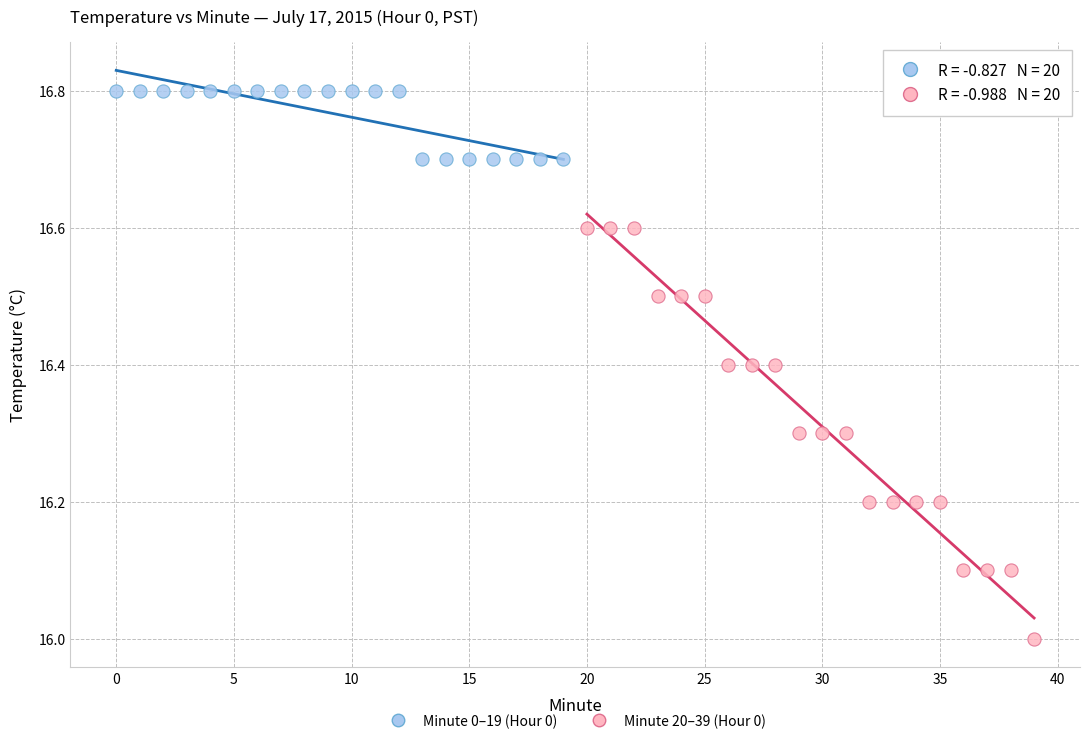

Which series reaches the maximum Y coordinate?

Minute 0–19 (Hour 0)